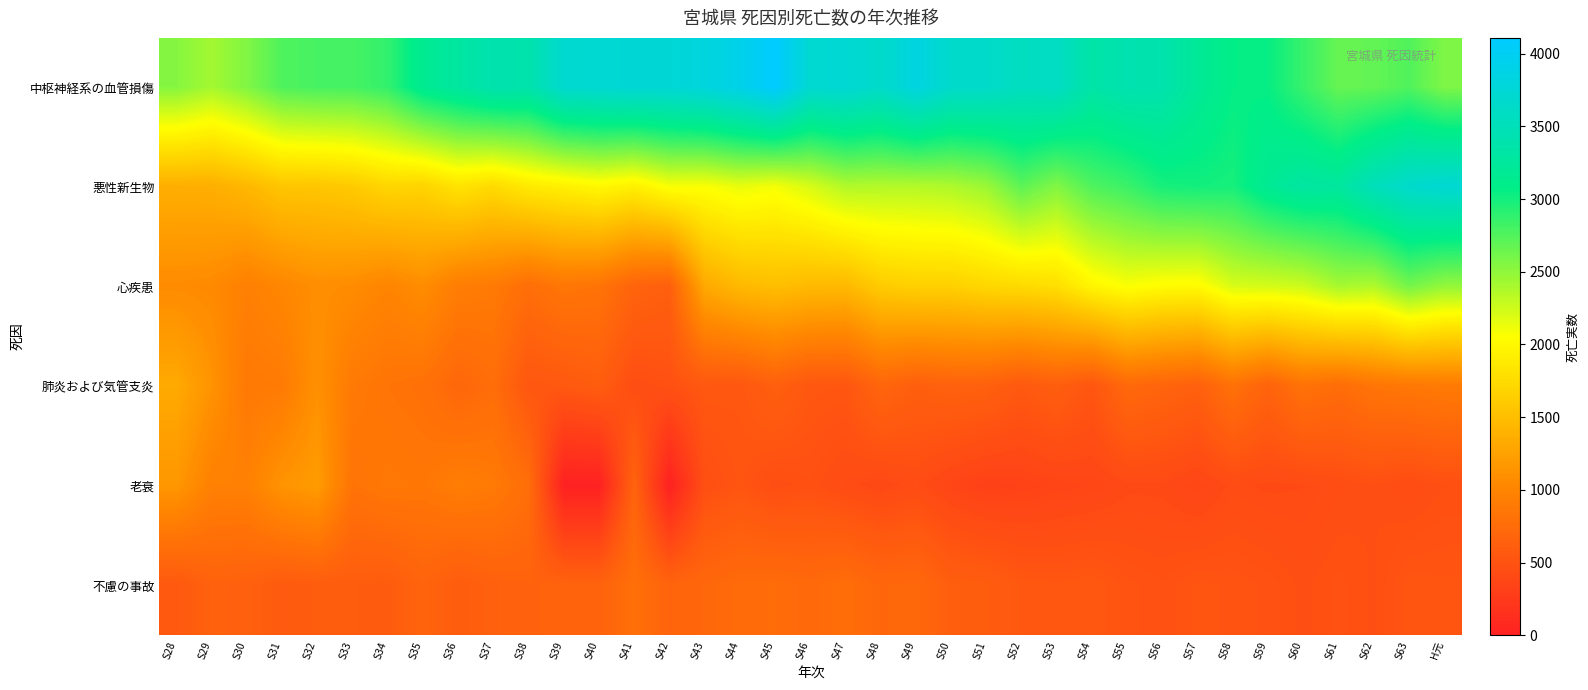

Rank the series by their maximum value, from lowest to highest.

不慮の事故, 老衰, 肺炎および気管支炎, 心疾患, 悪性新生物, 中枢神経系の血管損傷